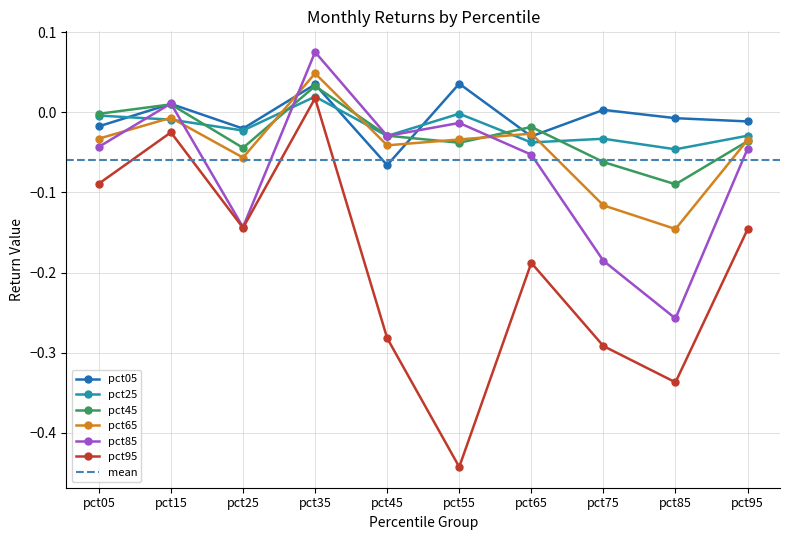

Reading left to right, what are all the values shown in this chart?

pct05: -0.0	0.0	-0.0	0.0	-0.1	0.0	-0.0	0.0	-0.0	-0.0
pct25: -0.0	-0.0	-0.0	0.0	-0.0	-0.0	-0.0	-0.0	-0.0	-0.0
pct45: -0.0	0.0	-0.0	0.0	-0.0	-0.0	-0.0	-0.1	-0.1	-0.0
pct65: -0.0	-0.0	-0.1	0.0	-0.0	-0.0	-0.0	-0.1	-0.1	-0.0
pct85: -0.0	0.0	-0.1	0.1	-0.0	-0.0	-0.1	-0.2	-0.3	-0.0
pct95: -0.1	-0.0	-0.1	0.0	-0.3	-0.4	-0.2	-0.3	-0.3	-0.1